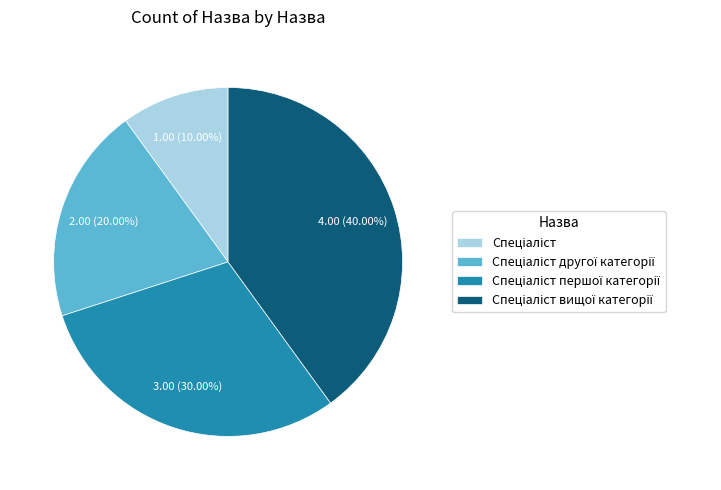

Does any single category account for the majority?

No